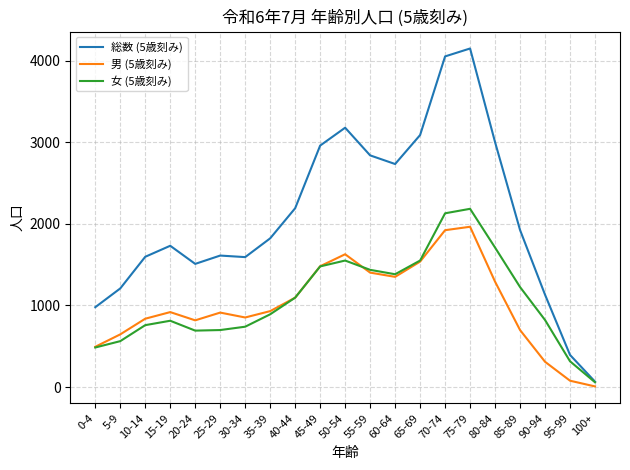

Which category has the lowest value across all series?

100+